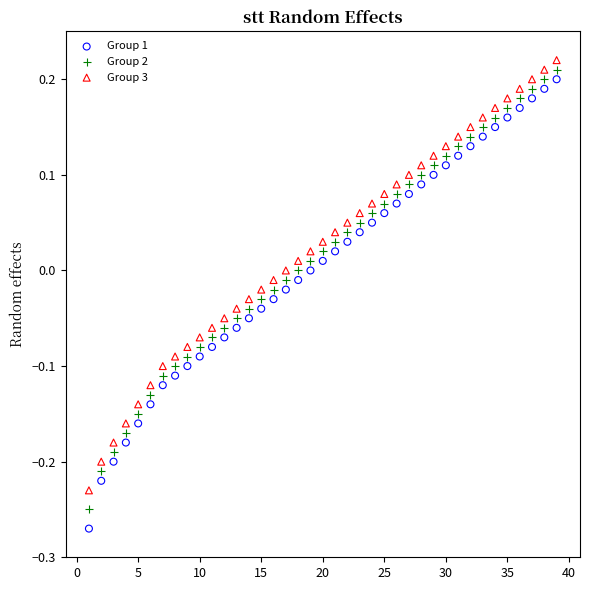

Across all data points, what is the range of Y values (max minus min)?

0.5